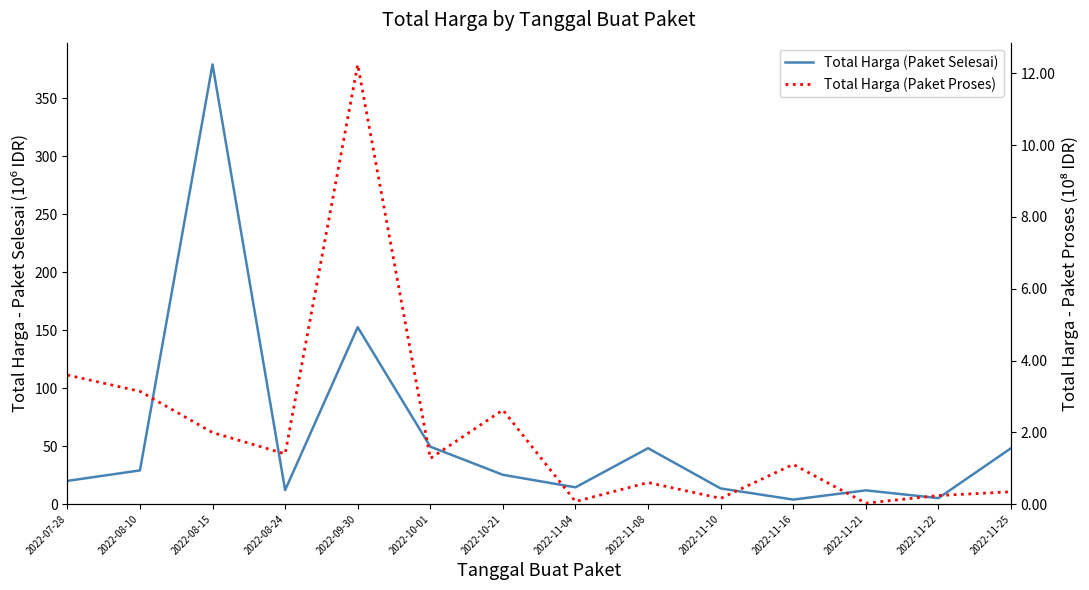

Which series changed the most between 2022-07-28 and 2022-11-21?

Total Harga (Paket Selesai)